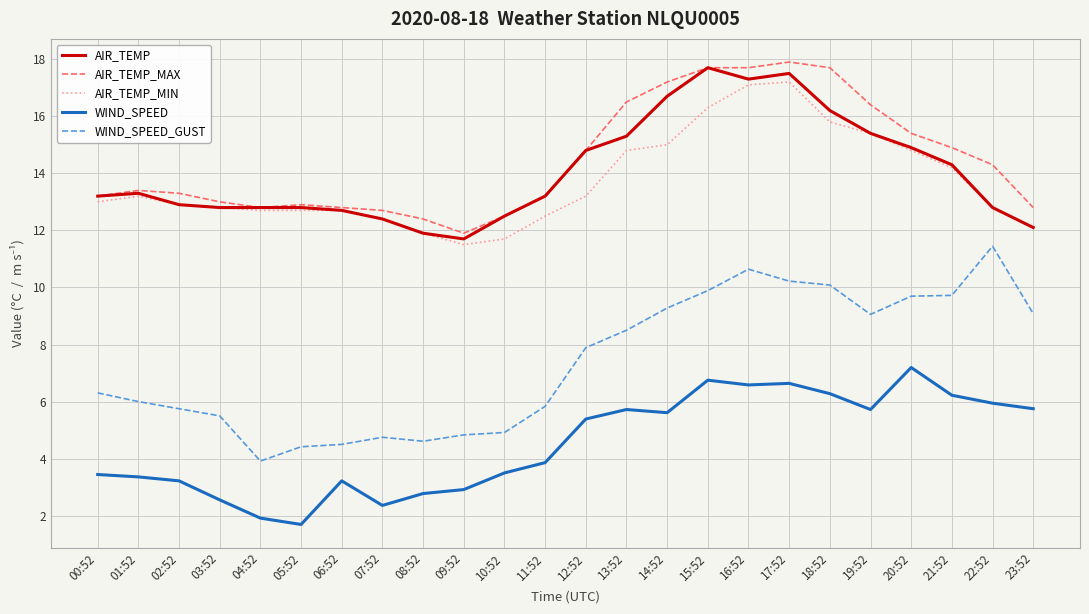

The AIR_TEMP series shows 21.3 at 18:52. True or false?

False